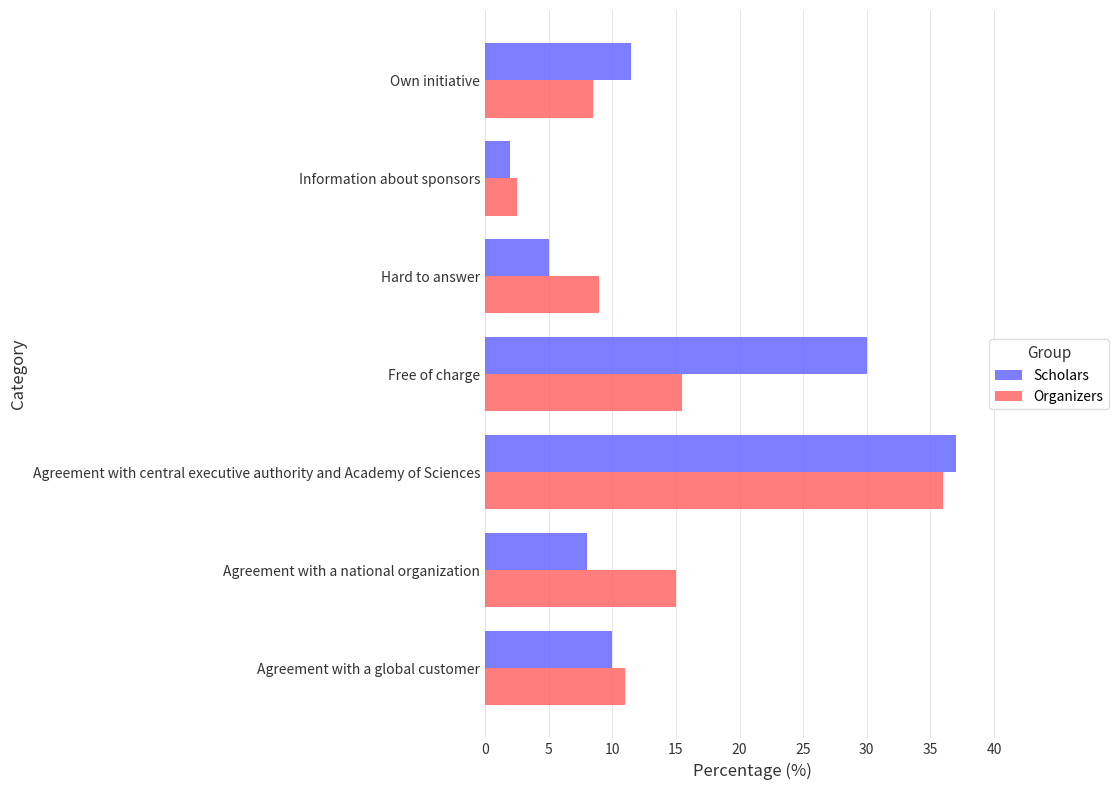

Which category has the highest value in the Scholars series?

Agreement with central executive authority and Academy of Sciences